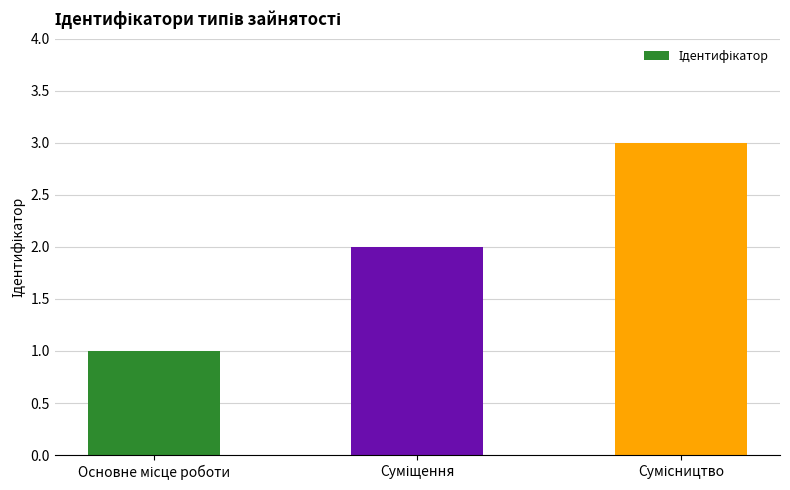

What is the maximum value shown in the chart?

3